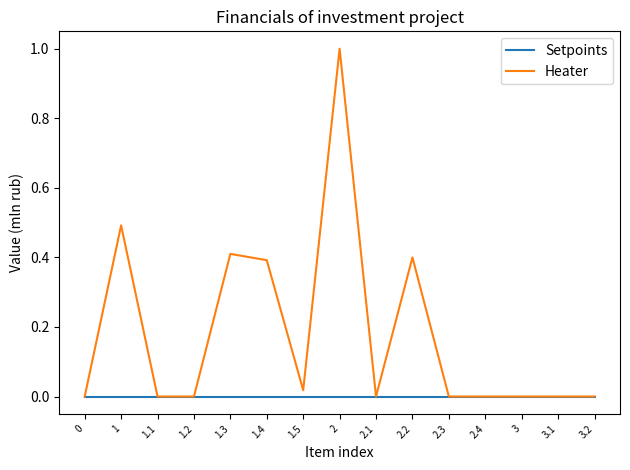

What is the greatest value displayed?

1.0